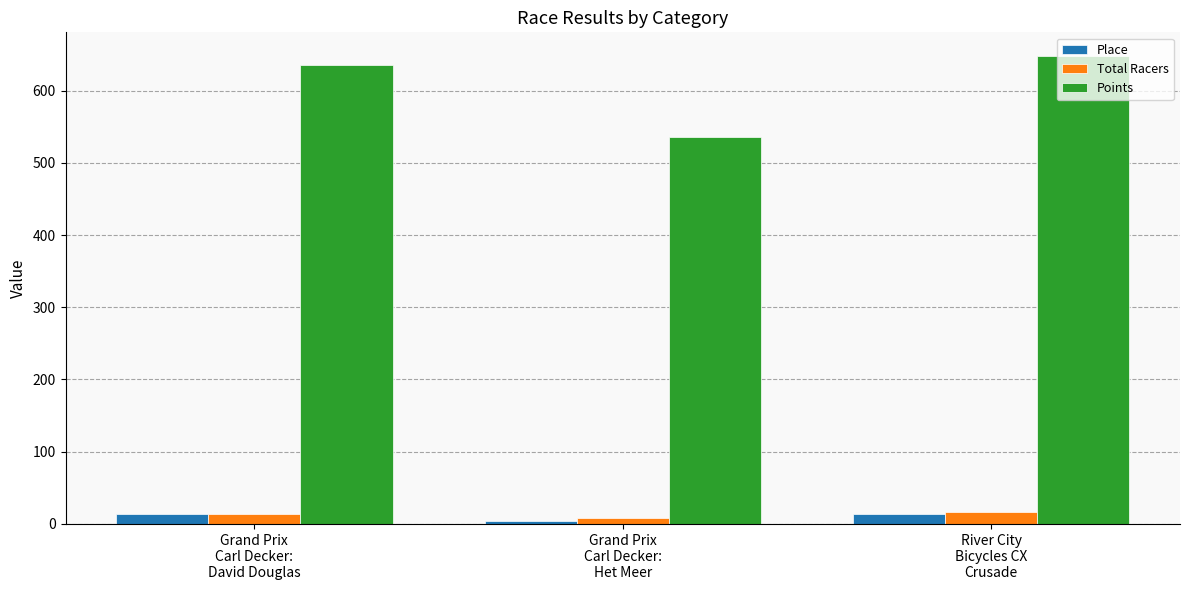

Which series has the largest total across all categories?

Points